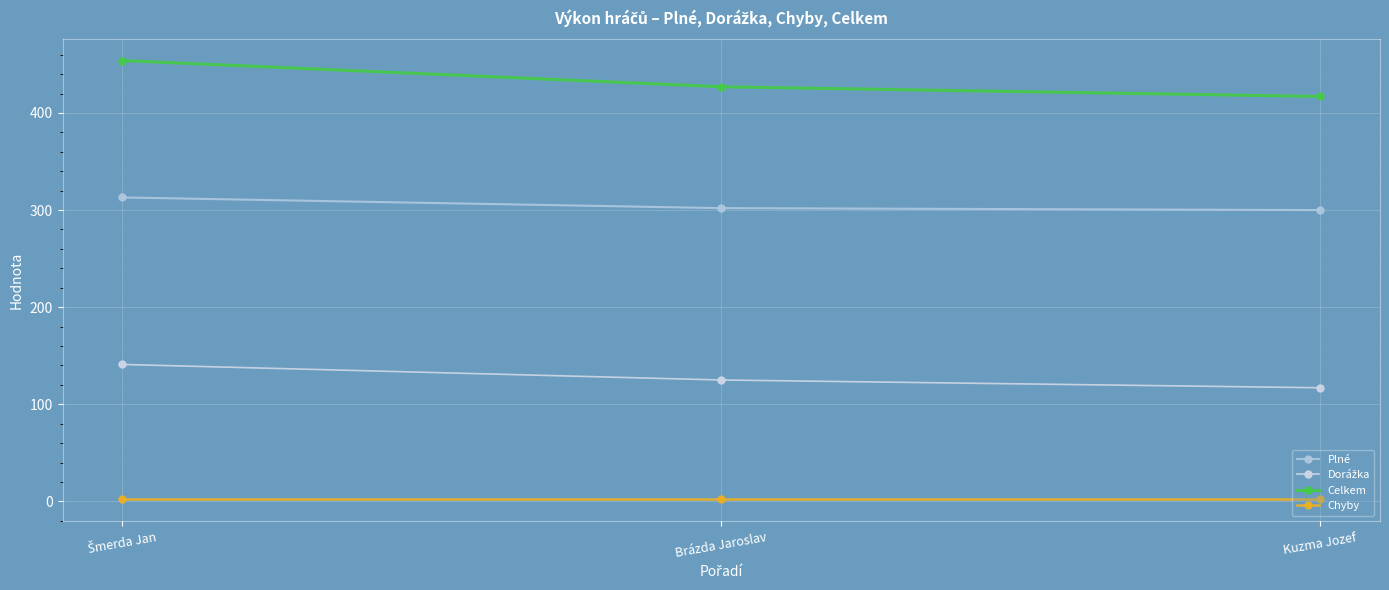

Is this an area chart (filled region under the line)?

No